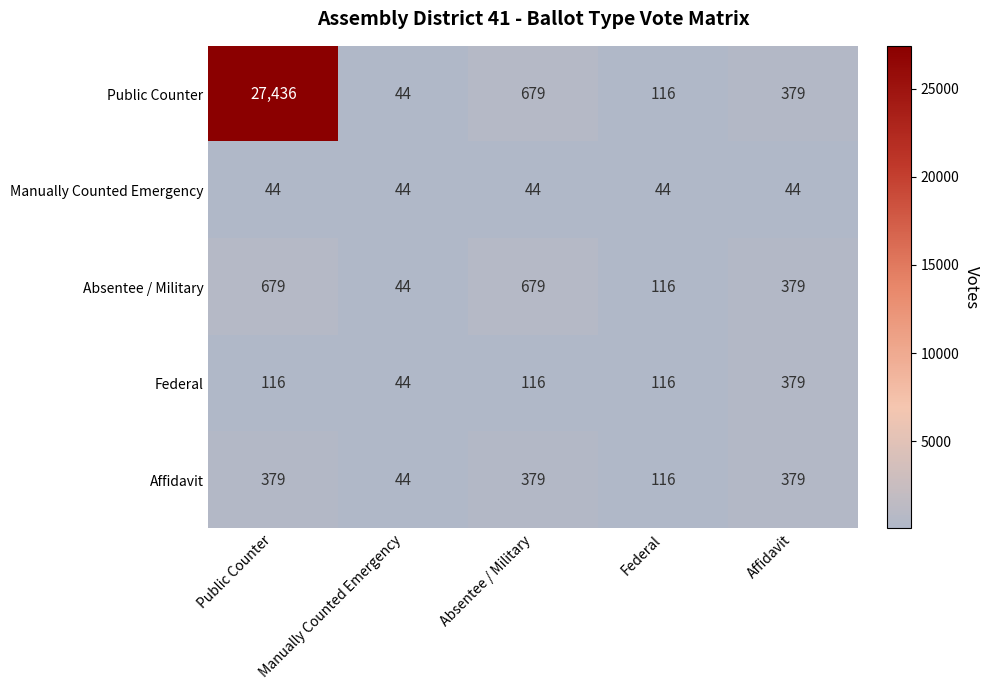

What value does the Public Counter series have at Public Counter?

27436